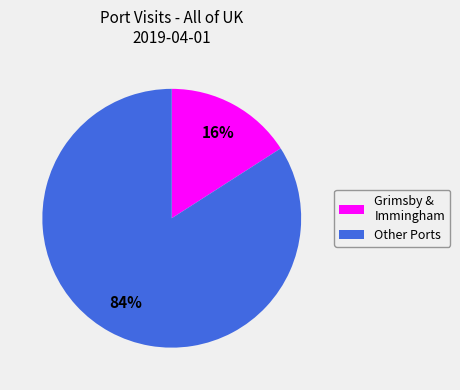

How many slices are in this pie chart?

2